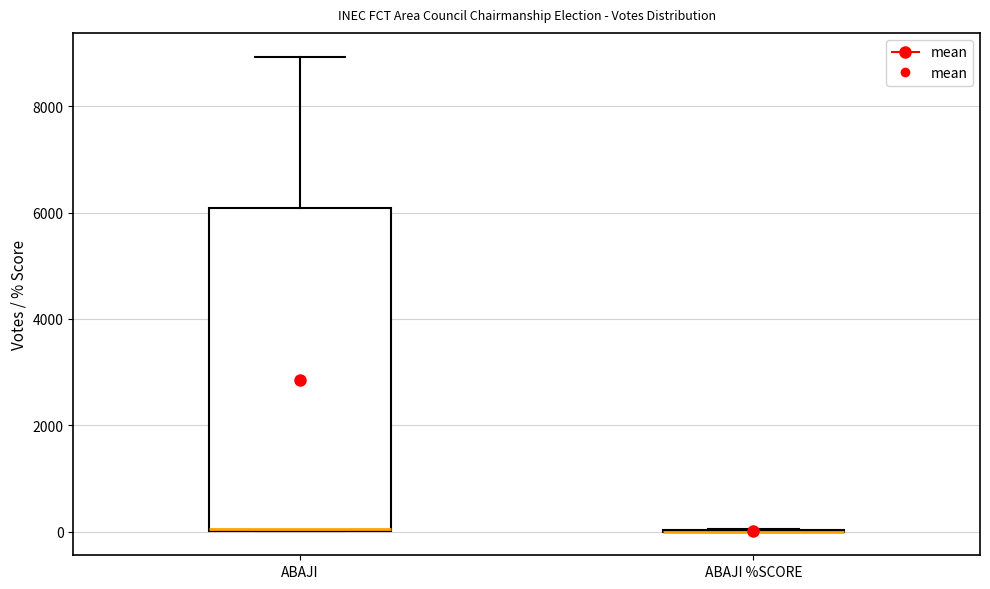

Reading left to right, read every box against the y-axis: the position of its median line, the range the box covers, and the ends of its whiskers. The values are not printed on the chart, so give them approximately, as read against the axis.

ABAJI: median 0 (drawn on the box's lower edge), box 0 to 6000, whiskers 0 to 9000
ABAJI %SCORE: box collapsed to a line at 0, whiskers 0 to 0